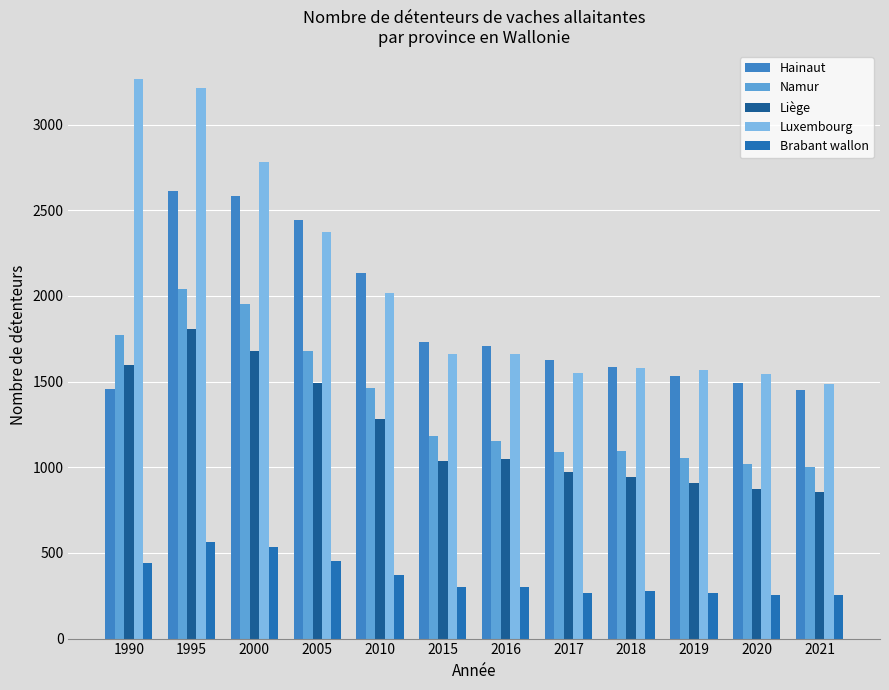

Which series has the largest total across all categories?

Luxembourg